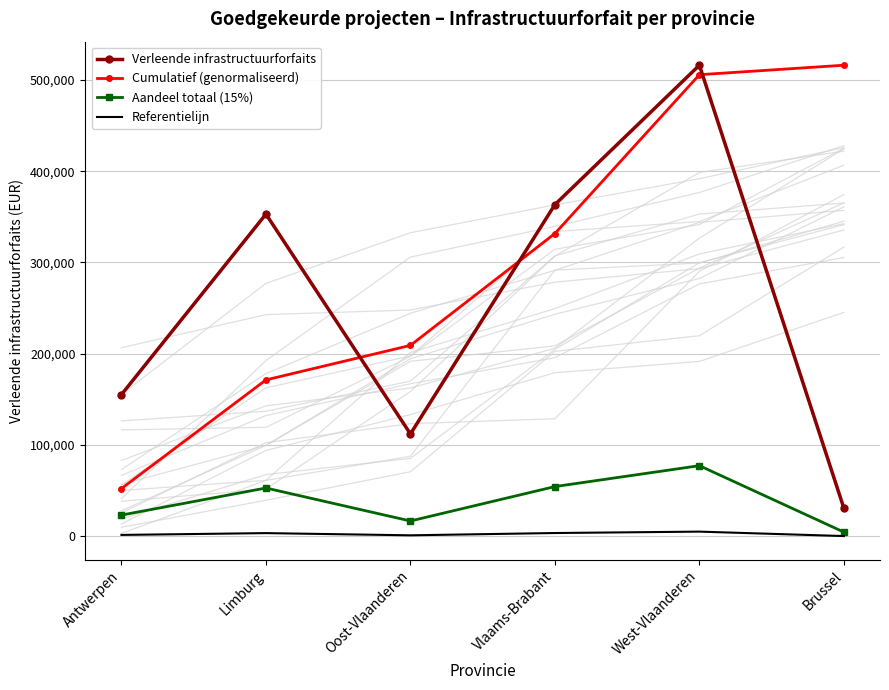

At which category is the sum across all series the highest?

West-Vlaanderen